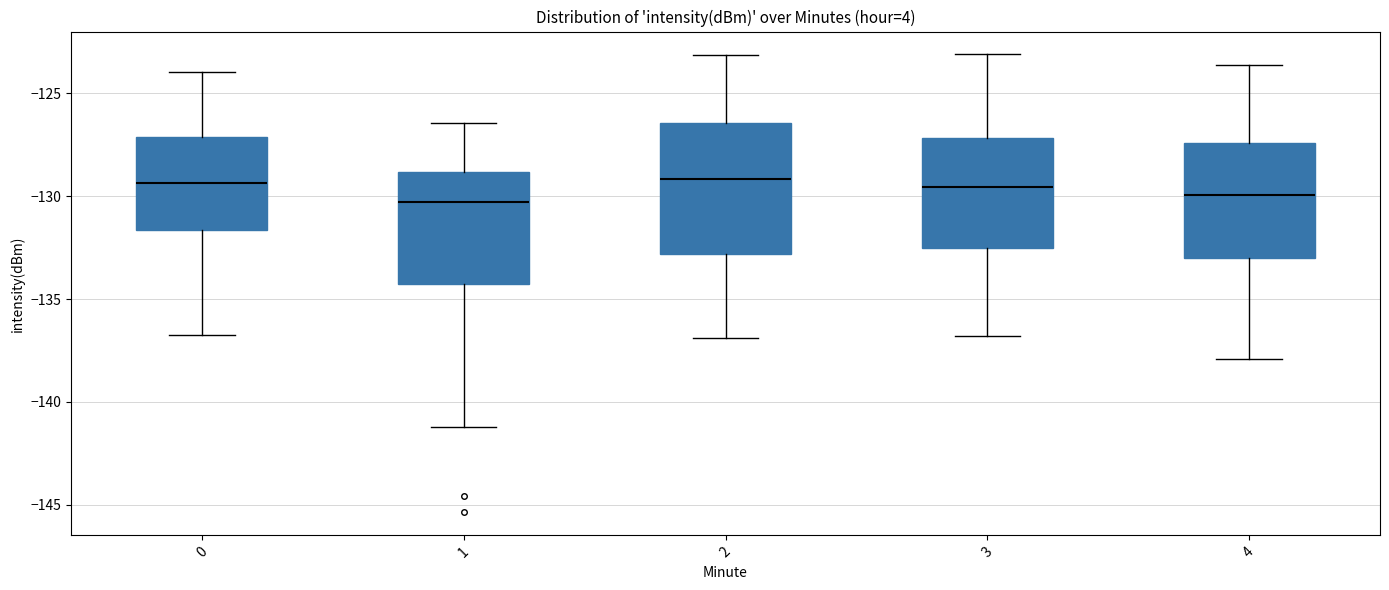

Which box is the tallest, from its lower edge to its upper edge?

2